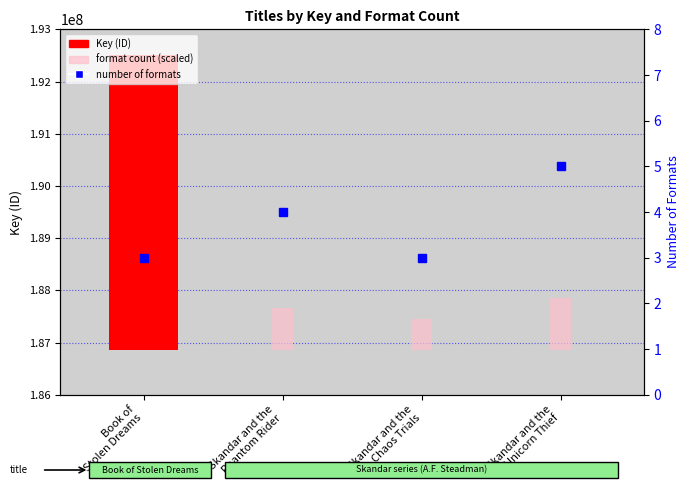

At which category does the chart reach its peak across all series?

Book of
Stolen Dreams